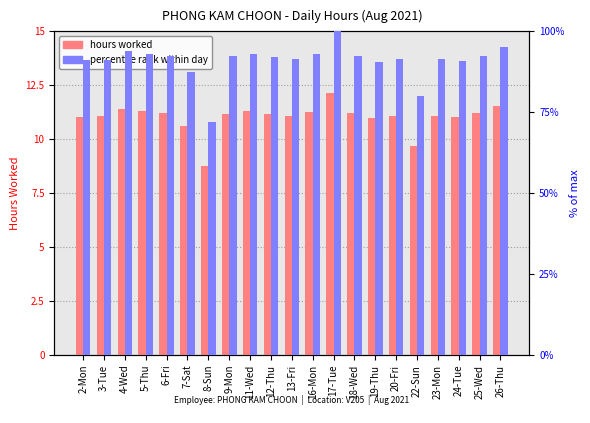

What is the value of the hours worked bar at the 7th from the left?

8.7